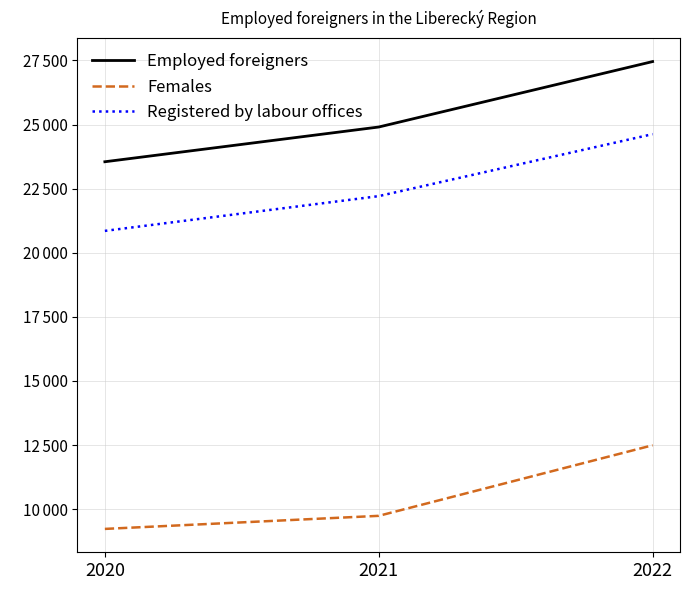

What are all the series names shown in the legend?

Employed foreigners, Females, Registered by labour offices